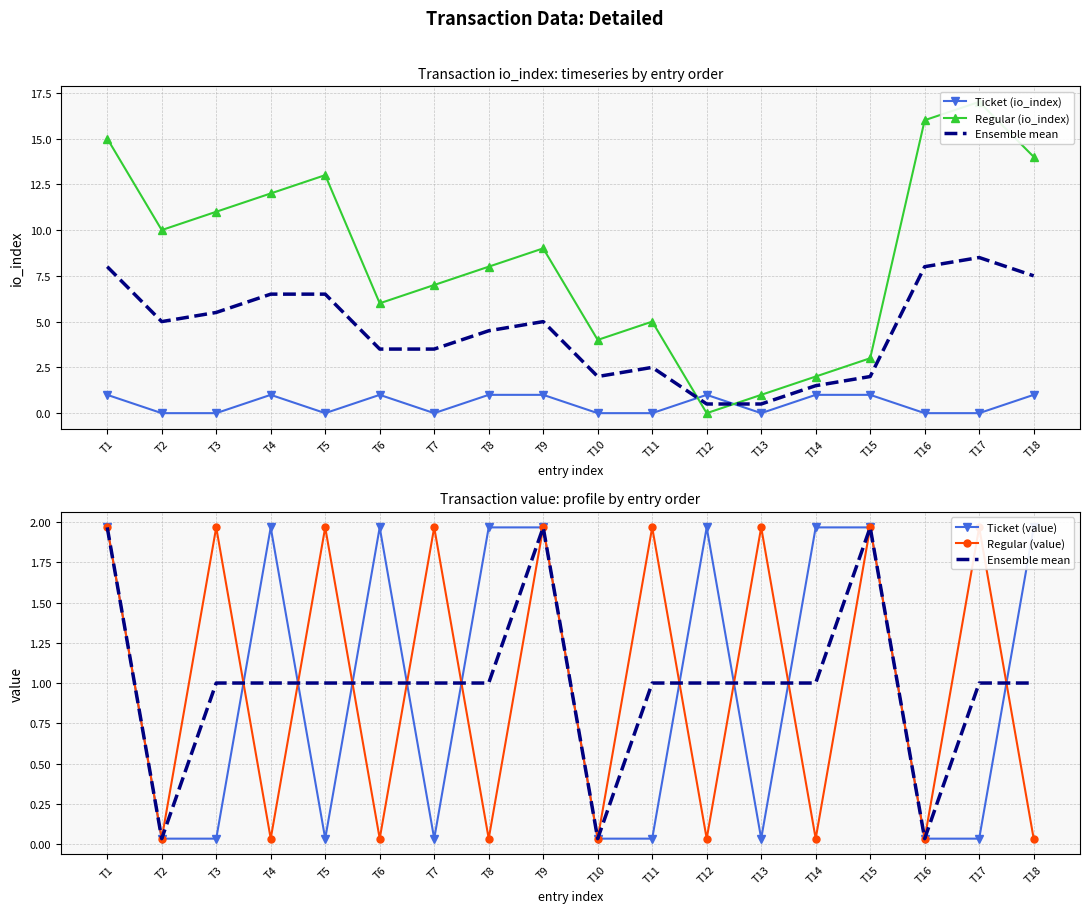

Is the value of Regular (value) at T14 greater than the value of Ticket (io_index) at T14?

No